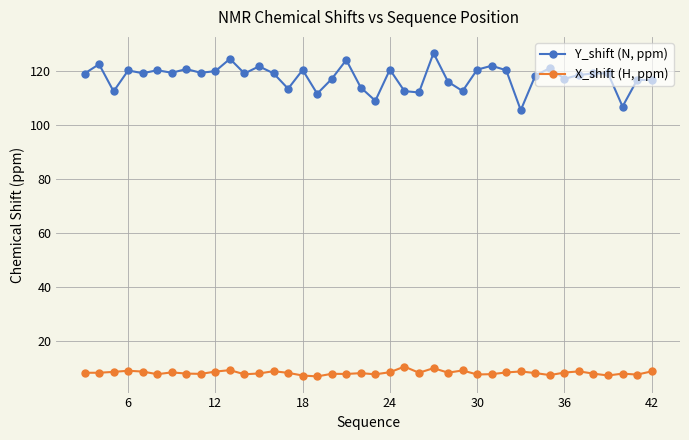

At how many categories does at least one series exceed 104?

40